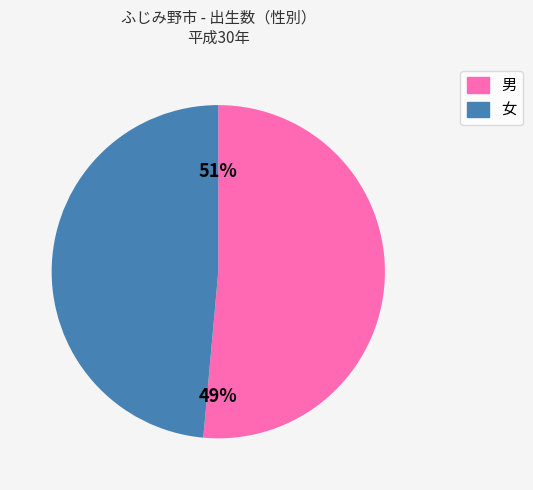

To the nearest percent, what is the average slice percentage?

50%